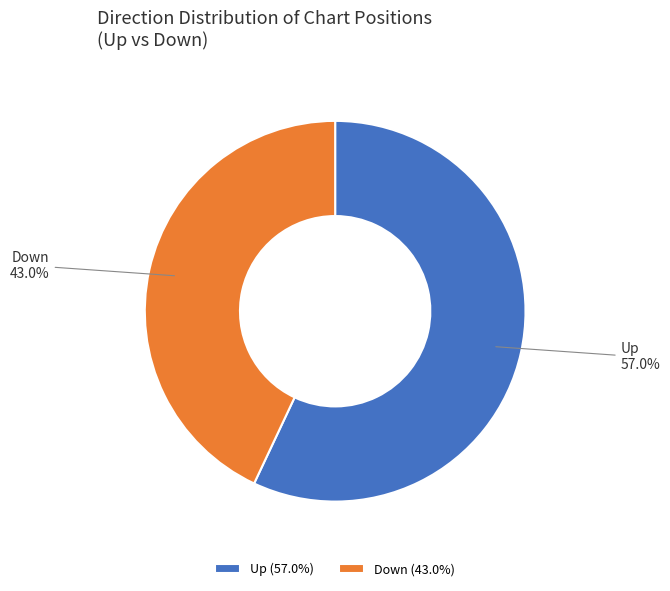

How much of the chart is everything except Down?

57.0%